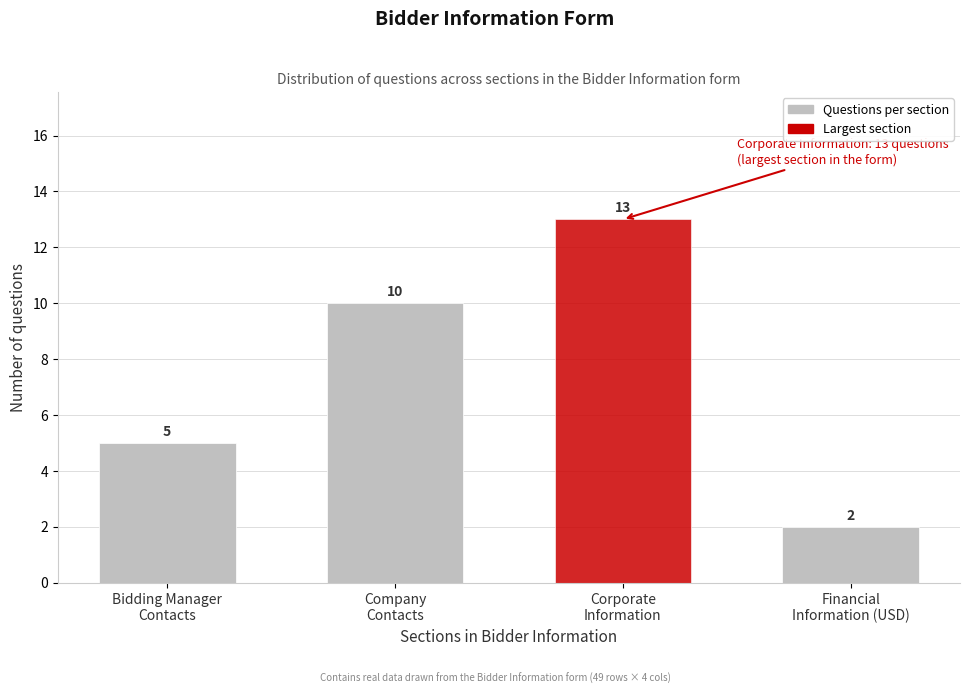

Reading right to left, transcribe all the data shown in this chart.

2	13	10	5